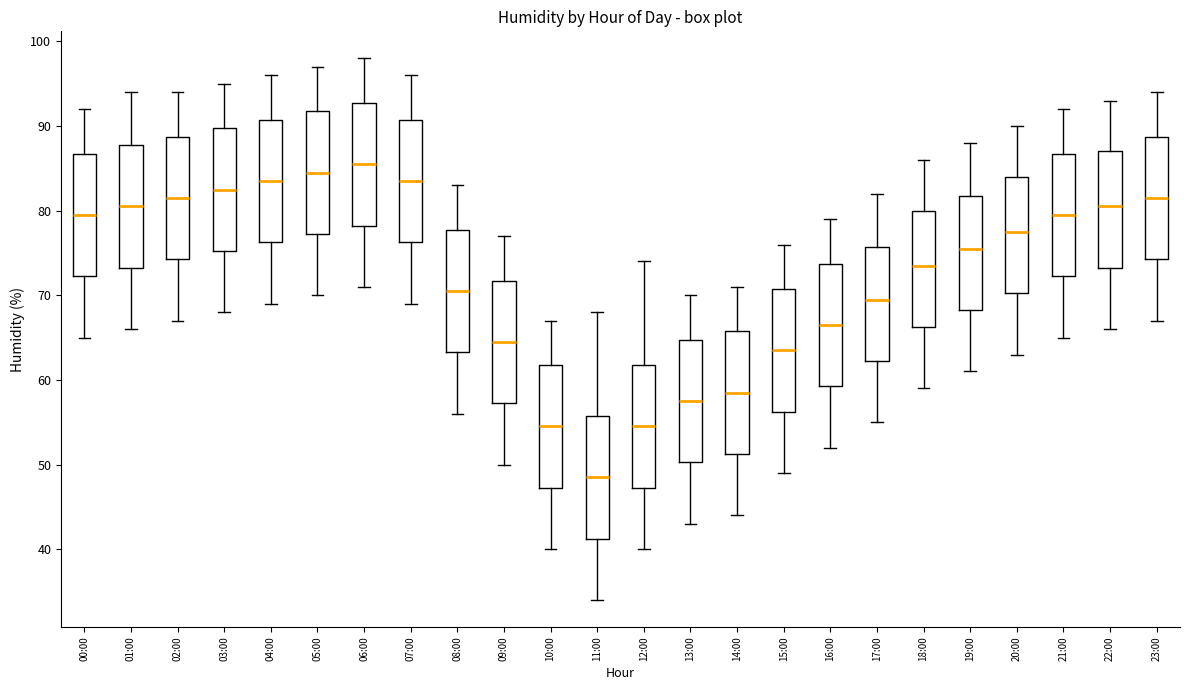

Reading left to right, transcribe this box plot: for each box, give where its median line is, the range the box spans, and where its two whiskers end, as read against the y-axis. The values are not printed on the chart, so give them approximately, as read against the axis.

00:00: median 80, box 72 to 87, whiskers 65 to 92
01:00: median 81, box 73 to 88, whiskers 66 to 94
02:00: median 82, box 74 to 89, whiskers 67 to 94
03:00: median 83, box 75 to 90, whiskers 68 to 95
04:00: median 84, box 76 to 91, whiskers 69 to 96
05:00: median 85, box 77 to 92, whiskers 70 to 97
06:00: median 86, box 78 to 93, whiskers 71 to 98
07:00: median 84, box 76 to 91, whiskers 69 to 96
08:00: median 71, box 63 to 78, whiskers 56 to 83
09:00: median 65, box 57 to 72, whiskers 50 to 77
10:00: median 55, box 47 to 62, whiskers 40 to 67
11:00: median 49, box 41 to 56, whiskers 34 to 68
12:00: median 55, box 47 to 62, whiskers 40 to 74
13:00: median 58, box 50 to 65, whiskers 43 to 70
14:00: median 59, box 51 to 66, whiskers 44 to 71
15:00: median 64, box 56 to 71, whiskers 49 to 76
16:00: median 67, box 59 to 74, whiskers 52 to 79
17:00: median 70, box 62 to 76, whiskers 55 to 82
18:00: median 74, box 66 to 80, whiskers 59 to 86
19:00: median 76, box 68 to 82, whiskers 61 to 88
20:00: median 78, box 70 to 84, whiskers 63 to 90
21:00: median 80, box 72 to 87, whiskers 65 to 92
22:00: median 81, box 73 to 87, whiskers 66 to 93
23:00: median 82, box 74 to 89, whiskers 67 to 94